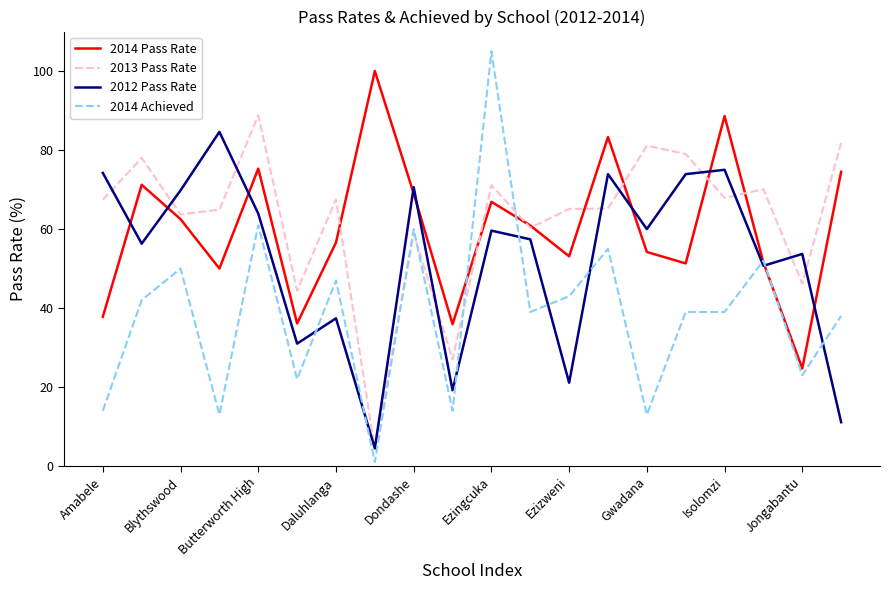

What is the maximum value for 2014 Pass Rate?

100.0